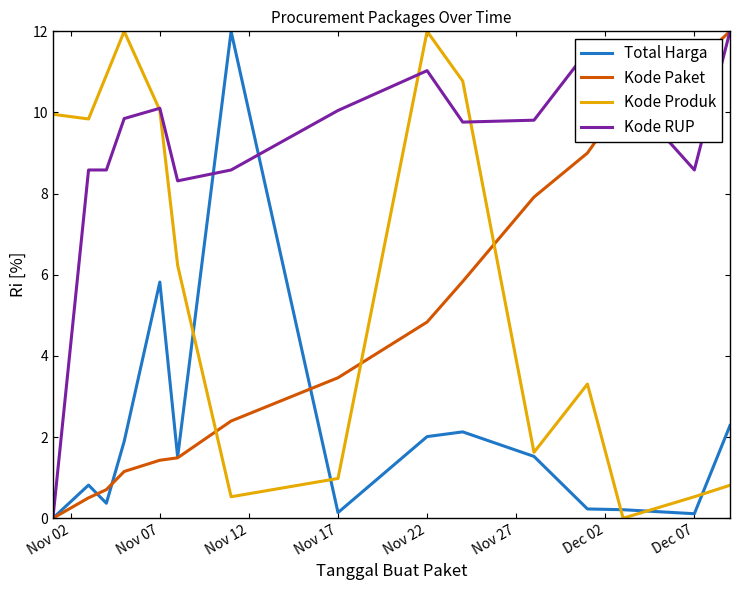

What is the highest value of the Total Harga series?

12.0